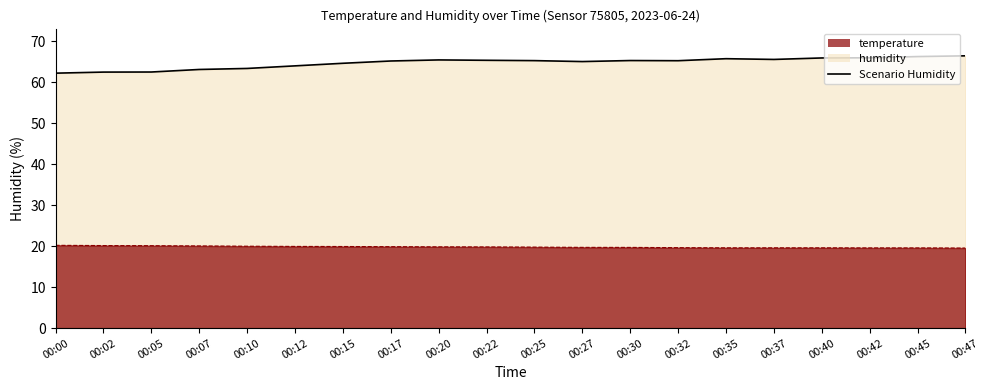

Rank the categories by value from highest to lowest.

00:47, 00:45, 00:42, 00:40, 00:35, 00:37, 00:20, 00:22, 00:30, 00:25, 00:32, 00:17, 00:27, 00:15, 00:12, 00:10, 00:07, 00:05, 00:02, 00:00